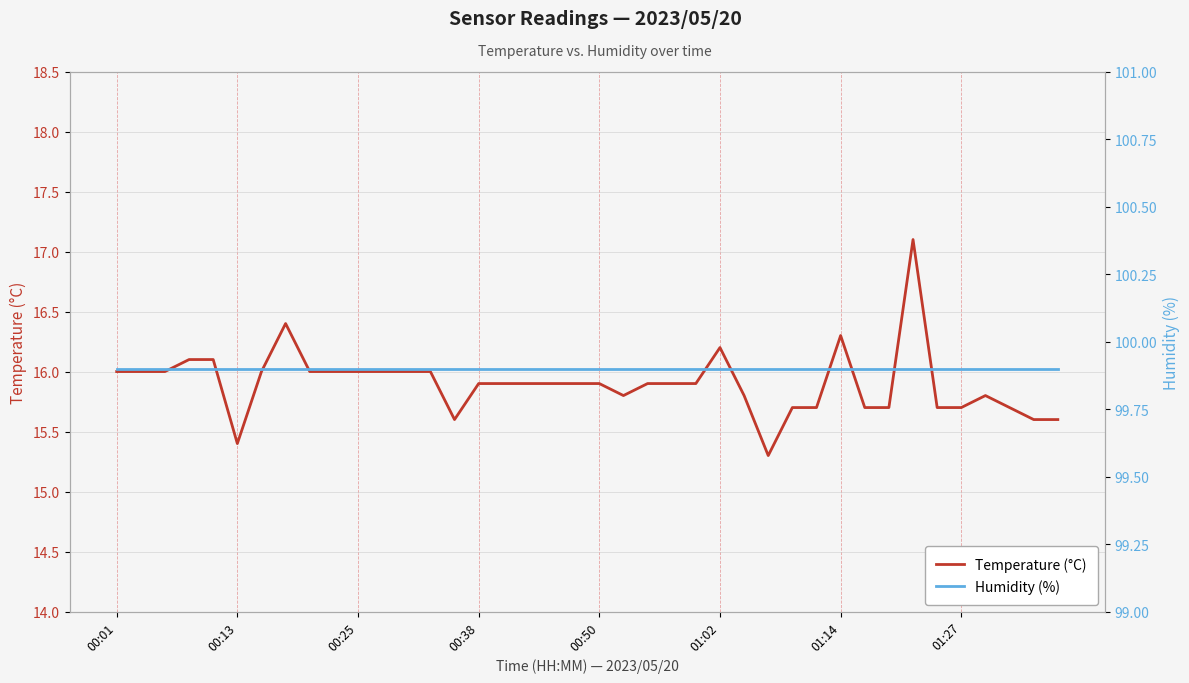

True or false: Humidity (%) has a value of 99.9 at 29.

True